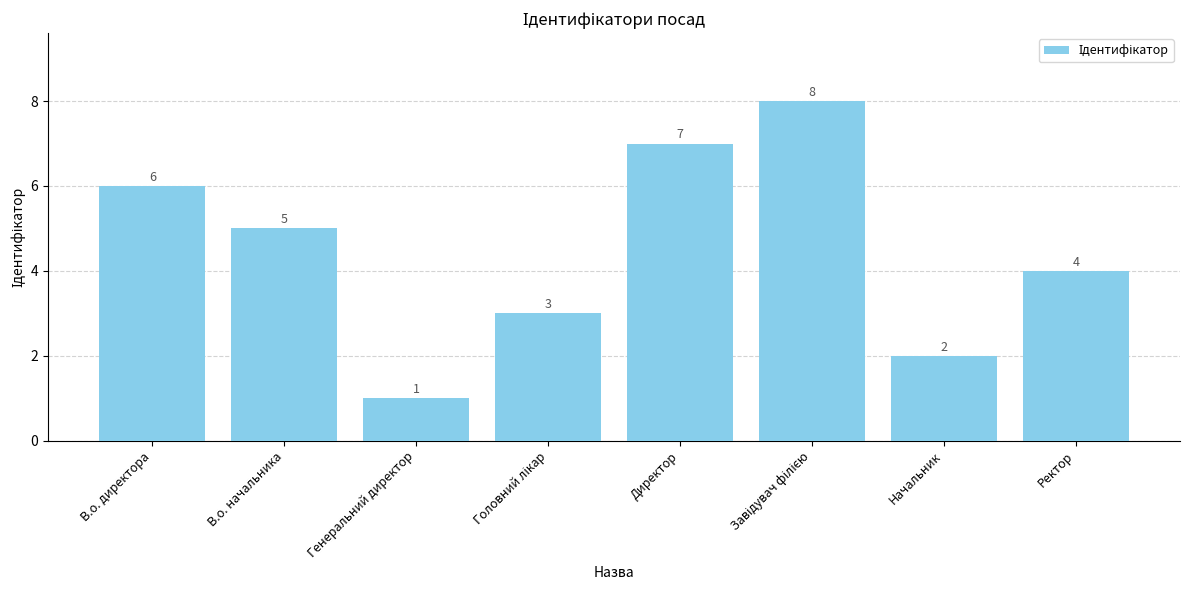

The chart shows a value of 4 at В.о. директора. True or false?

False